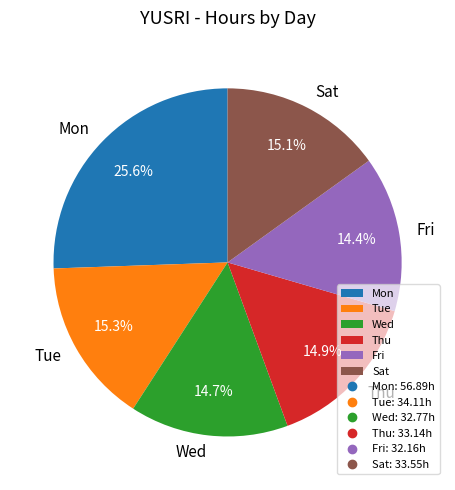

Approximately how many times larger is the value at Sat compared to Mon?

0.6